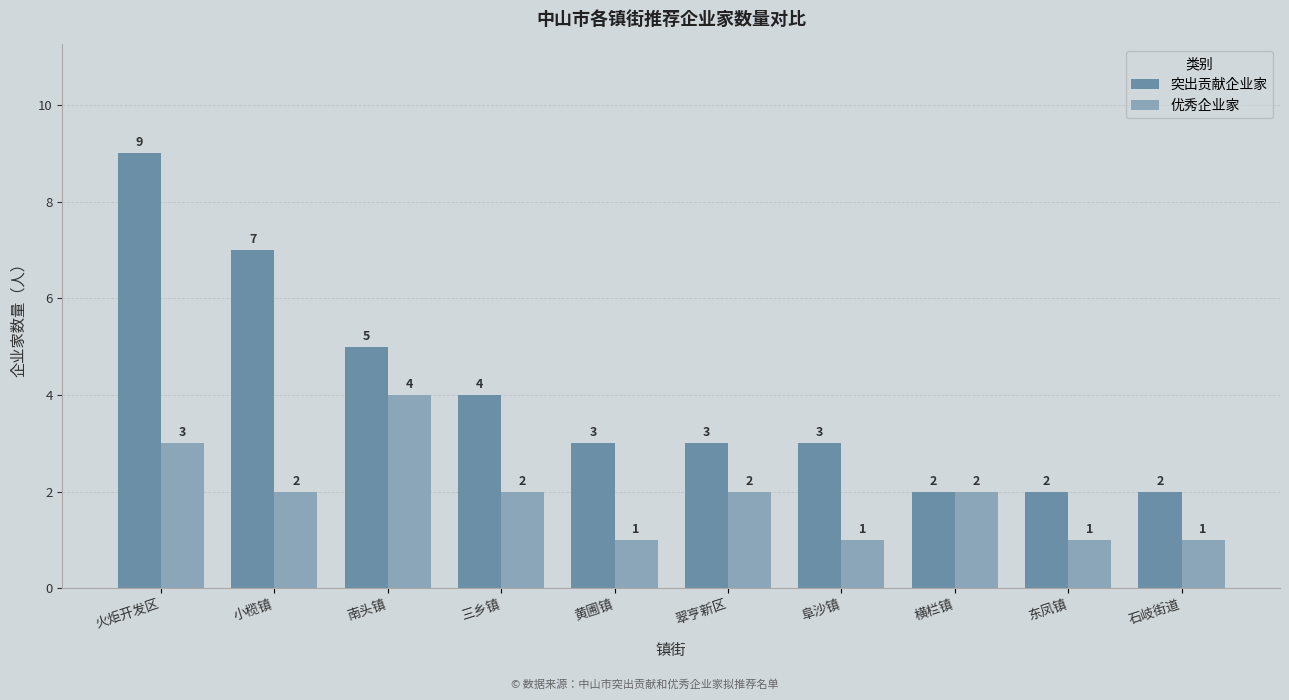

Where does the 突出贡献企业家 series first go above 3?

火炬开发区